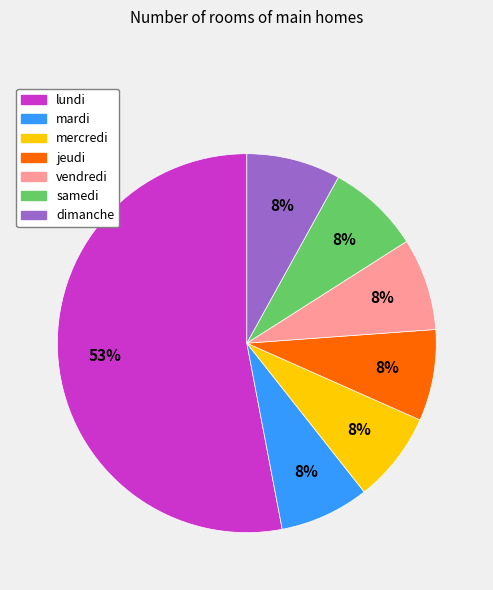

How many segments does this pie chart have?

7